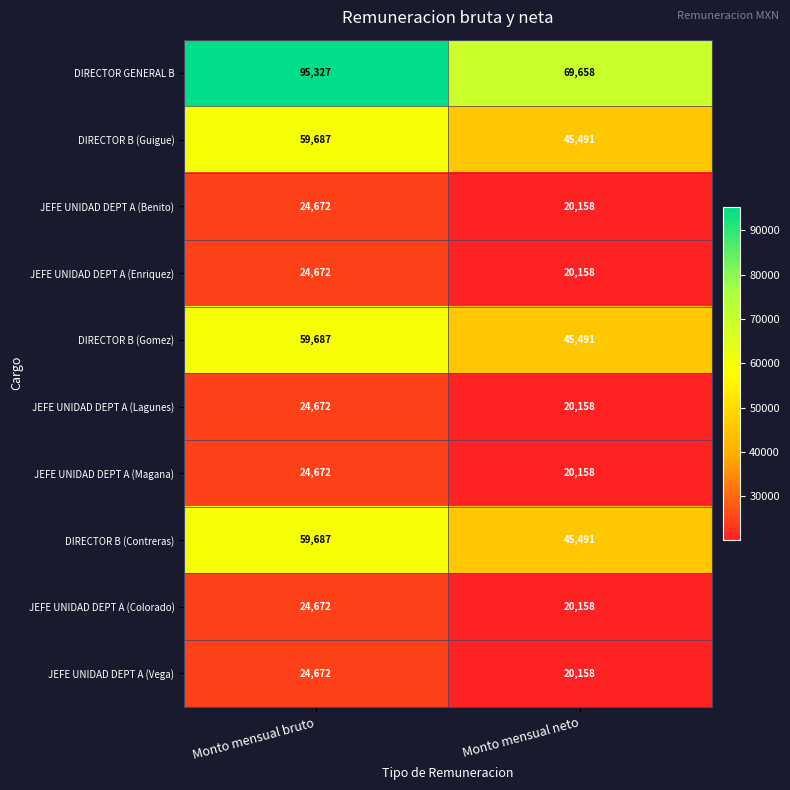

Reading left to right, list all the values displayed in this chart.

DIRECTOR GENERAL B: Monto mensual bruto=95327	Monto mensual neto=69658
DIRECTOR B (Guigue): Monto mensual bruto=59687	Monto mensual neto=45491
JEFE UNIDAD DEPT A (Benito): Monto mensual bruto=24672	Monto mensual neto=20158
JEFE UNIDAD DEPT A (Enriquez): Monto mensual bruto=24672	Monto mensual neto=20158
DIRECTOR B (Gomez): Monto mensual bruto=59687	Monto mensual neto=45491
JEFE UNIDAD DEPT A (Lagunes): Monto mensual bruto=24672	Monto mensual neto=20158
JEFE UNIDAD DEPT A (Magana): Monto mensual bruto=24672	Monto mensual neto=20158
DIRECTOR B (Contreras): Monto mensual bruto=59687	Monto mensual neto=45491
JEFE UNIDAD DEPT A (Colorado): Monto mensual bruto=24672	Monto mensual neto=20158
JEFE UNIDAD DEPT A (Vega): Monto mensual bruto=24672	Monto mensual neto=20158